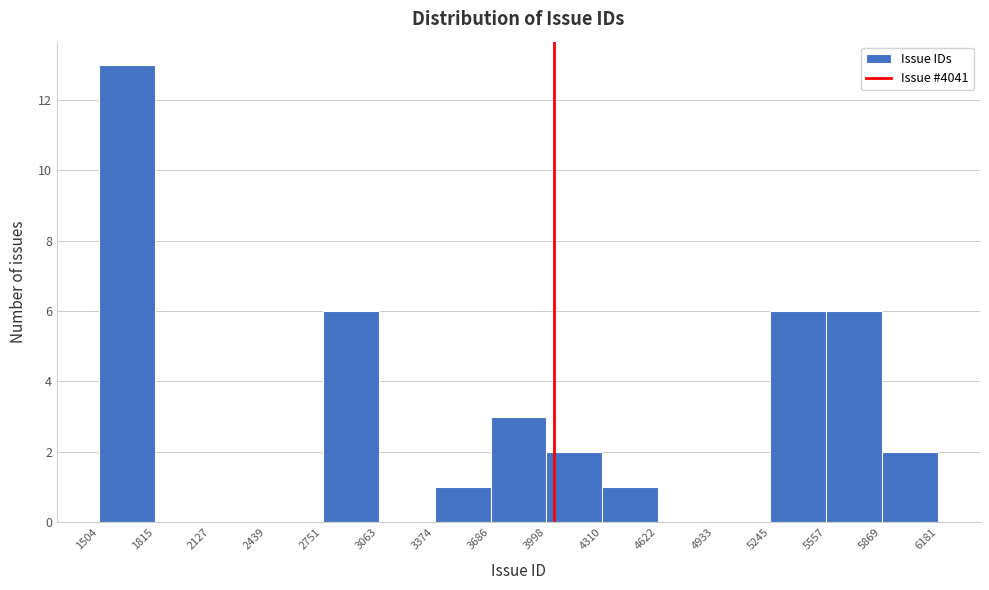

Which range on the x-axis has the tallest bar?

1504 to 1815